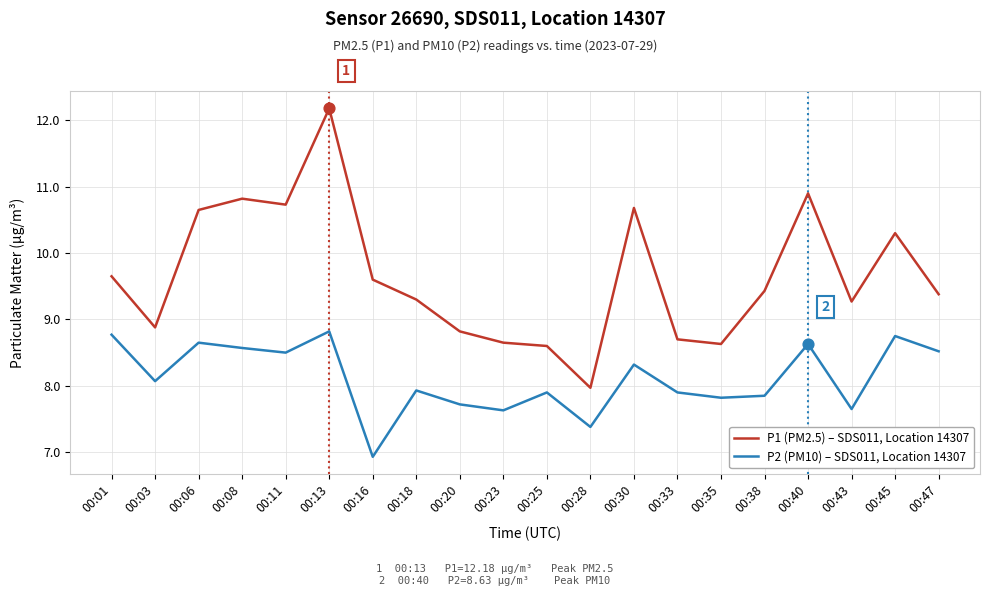

What are all the series names shown in the legend?

P1 (PM2.5) – SDS011, Location 14307, P2 (PM10) – SDS011, Location 14307